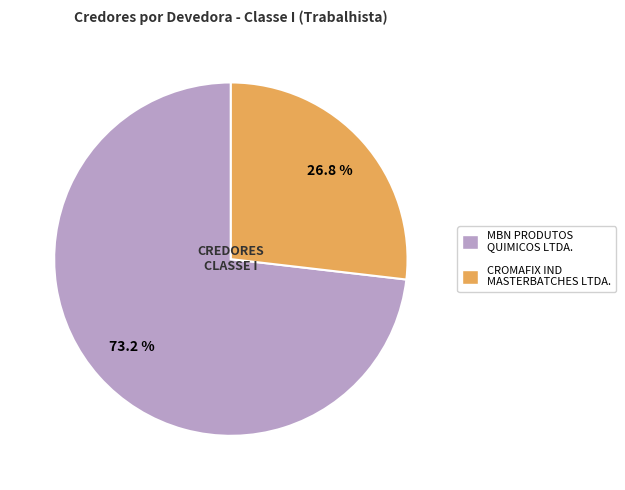

Does any single category account for the majority?

Yes